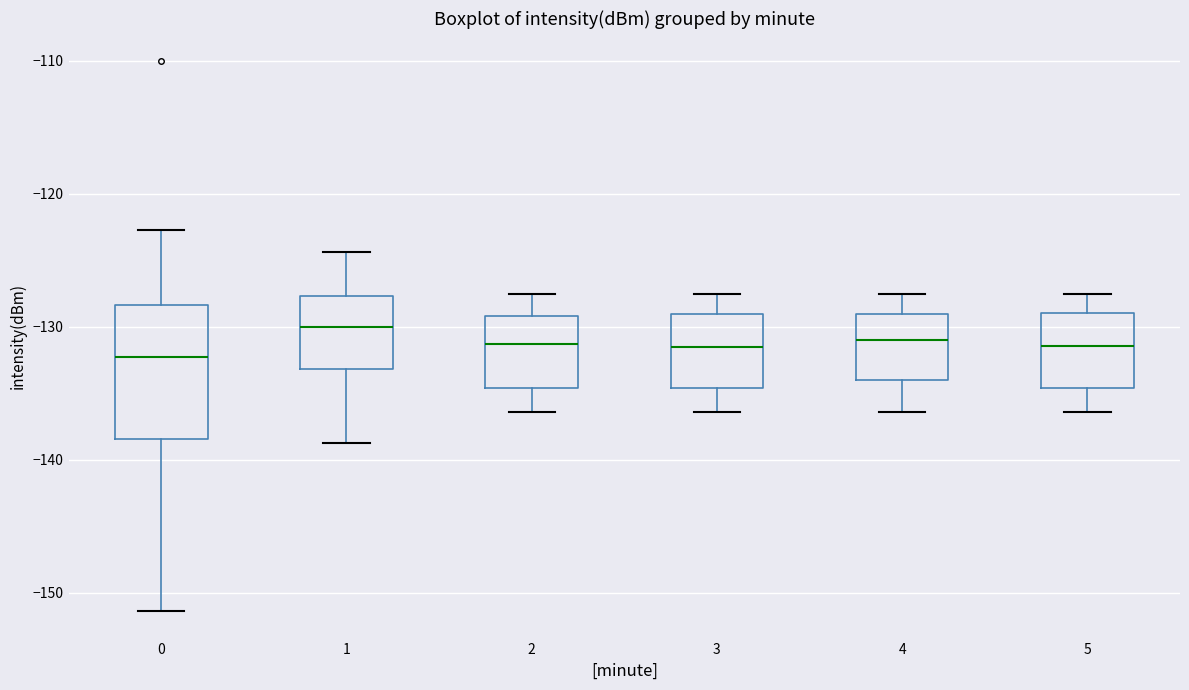

Which box is the tallest, from its lower edge to its upper edge?

0